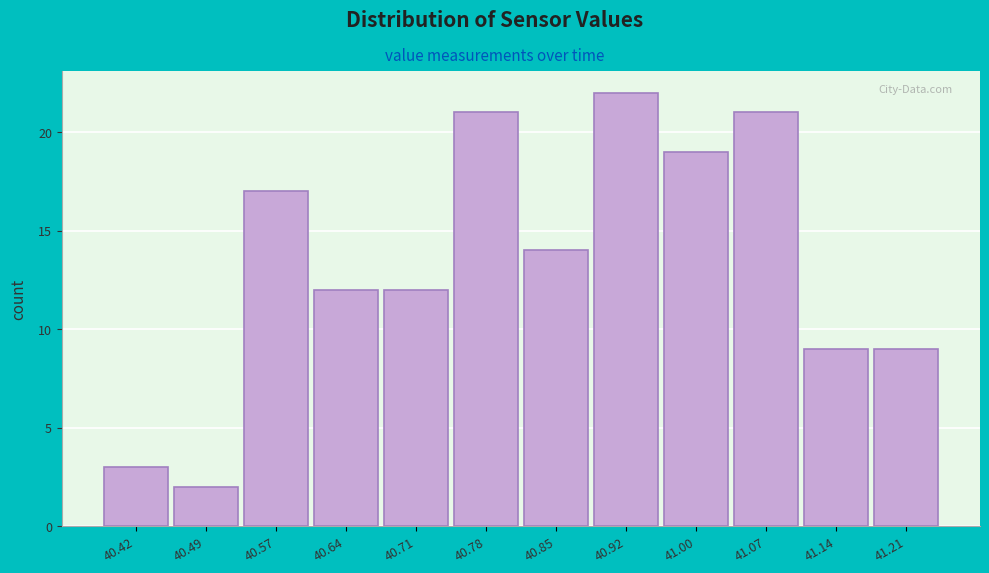

Reading left to right, transcribe this chart: for each bar, give the range it covers on the x-axis and its height. Neither the bar edges nor the heights are printed on the chart, so give them approximately, as read against the axes.

40.39 to 40.46: 3
40.46 to 40.53: 2
40.53 to 40.61: 17
40.61 to 40.68: 12
40.68 to 40.75: 12
40.75 to 40.82: 21
40.82 to 40.89: 14
40.89 to 40.96: 22
40.96 to 41.04: 19
41.04 to 41.11: 21
41.11 to 41.18: 9
41.18 to 41.25: 9